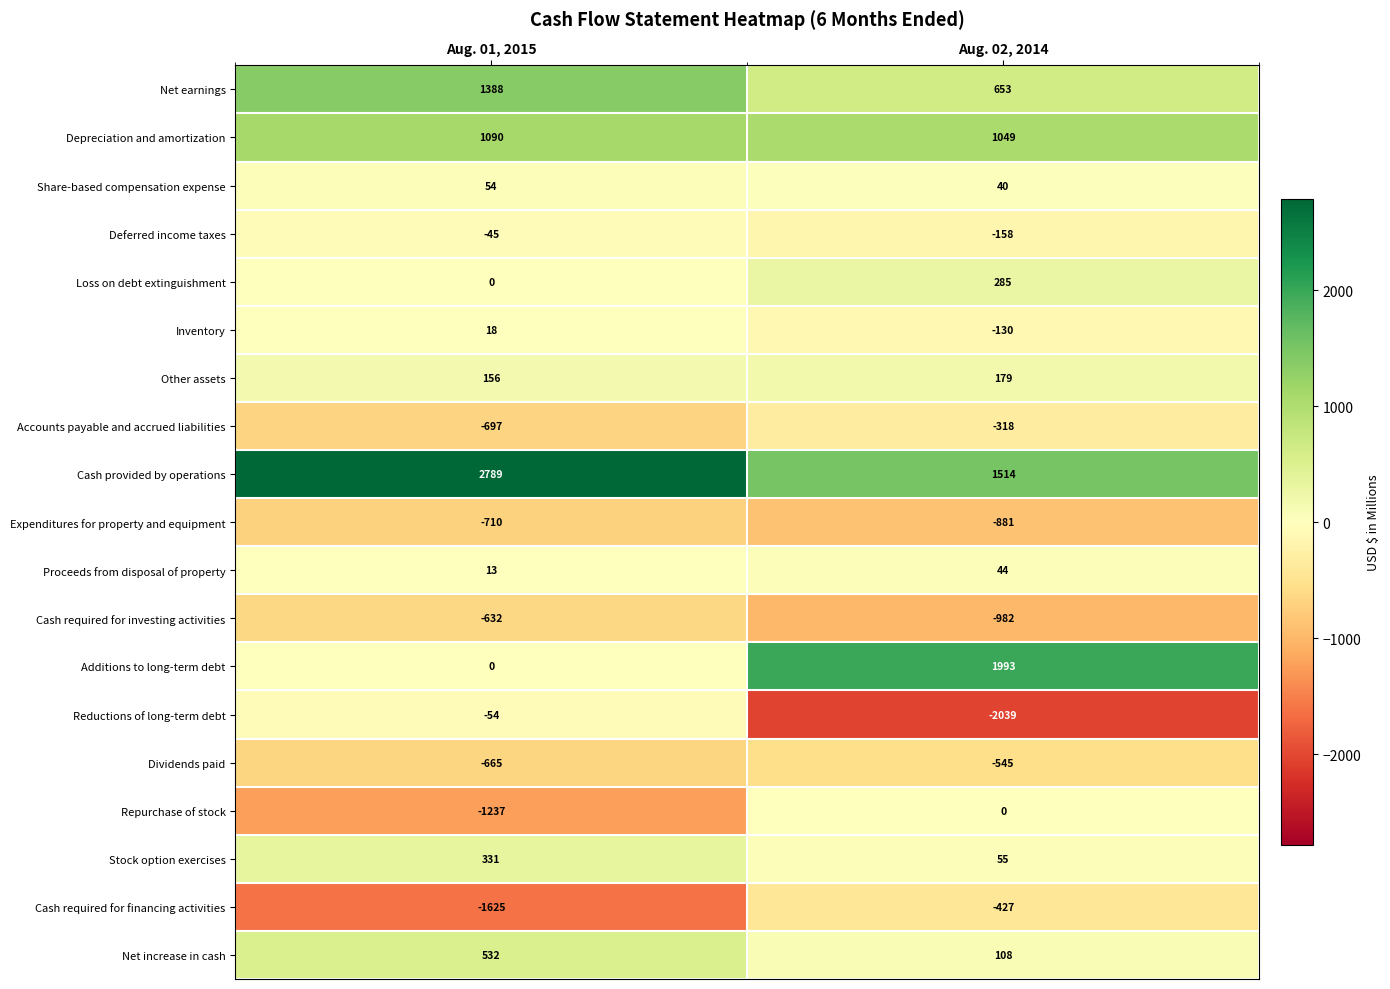

True or false: Accounts payable and accrued liabilities has a value of -153 at Aug. 02, 2014.

False